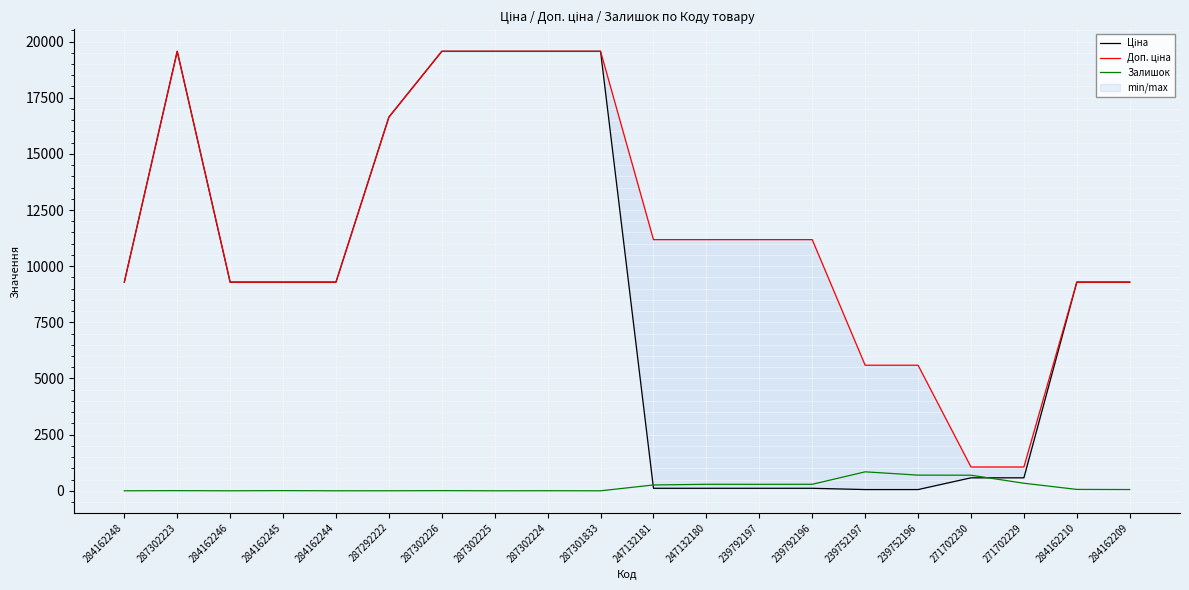

At which category does Залишок reach its first local valley?

284162246